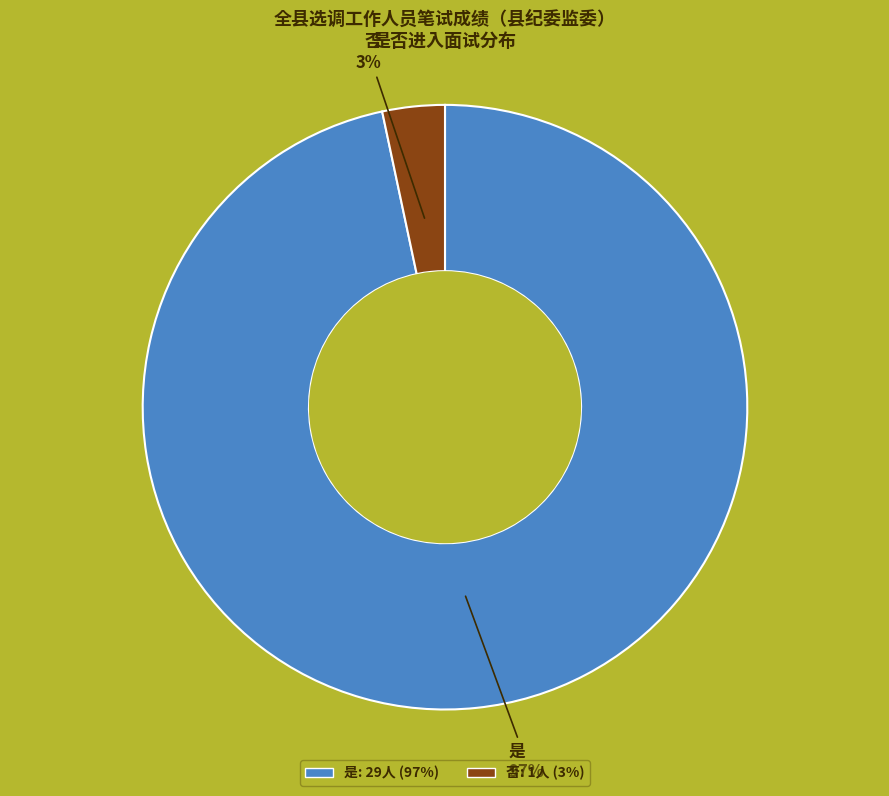

What percentage is the 否 slice, to the nearest percent?

3%